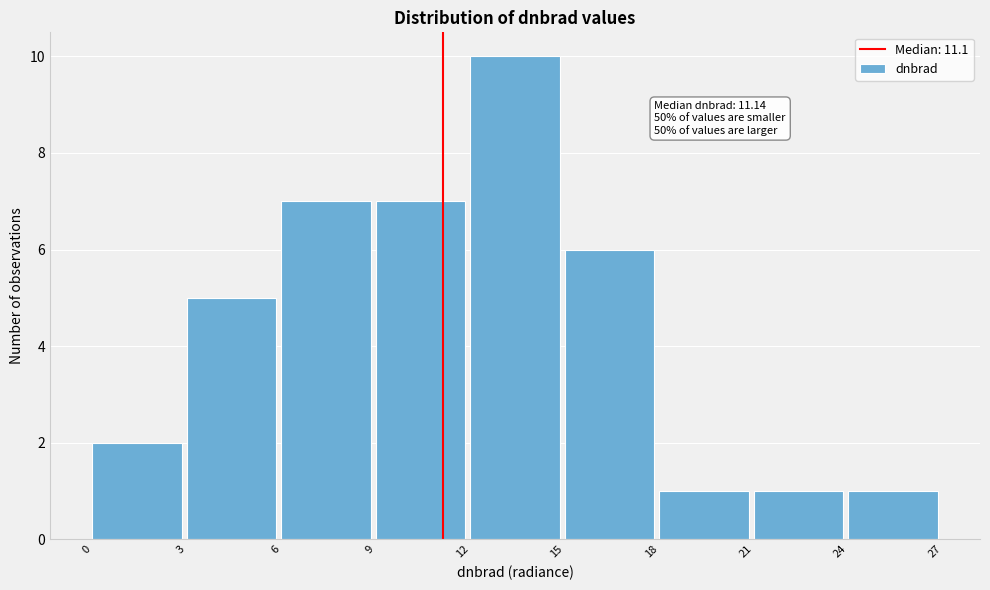

Which range on the x-axis has the tallest bar?

12 to 15